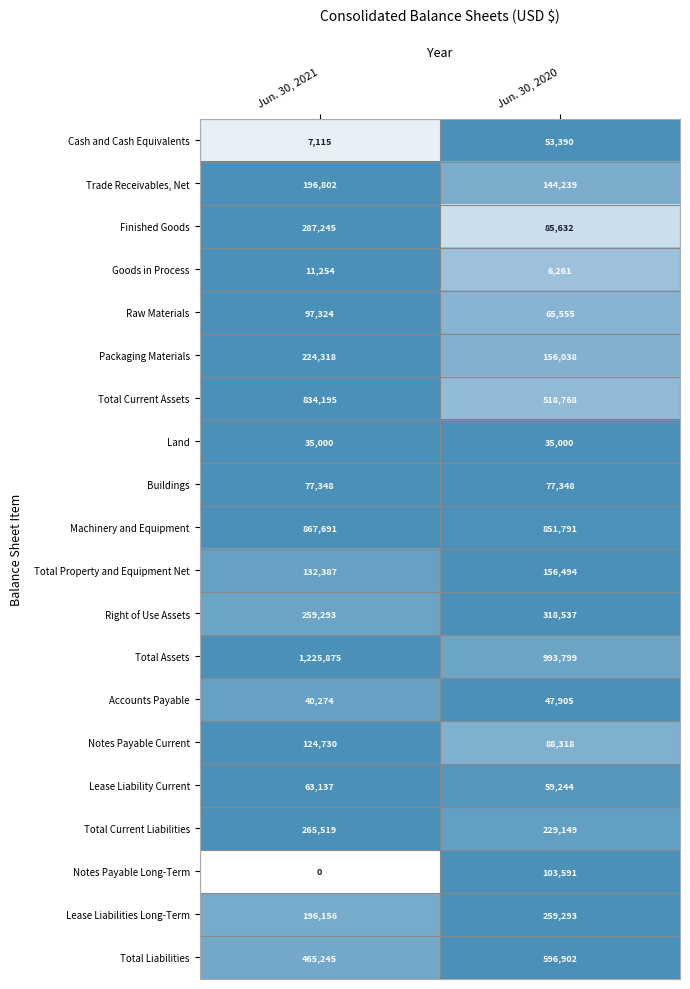

What is the sum of the Total Property and Equipment Net values at Jun. 30, 2020 and Jun. 30, 2021?

288881